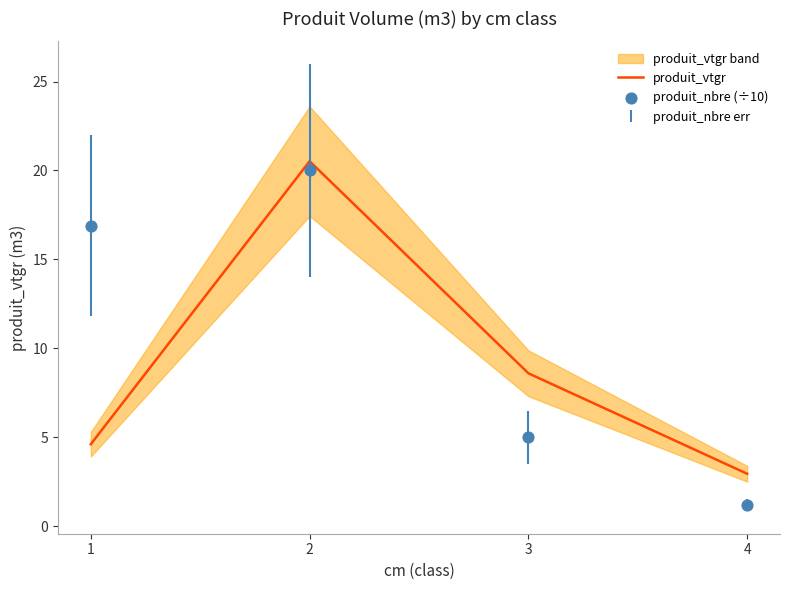

At how many categories does at least one series exceed 5?

3